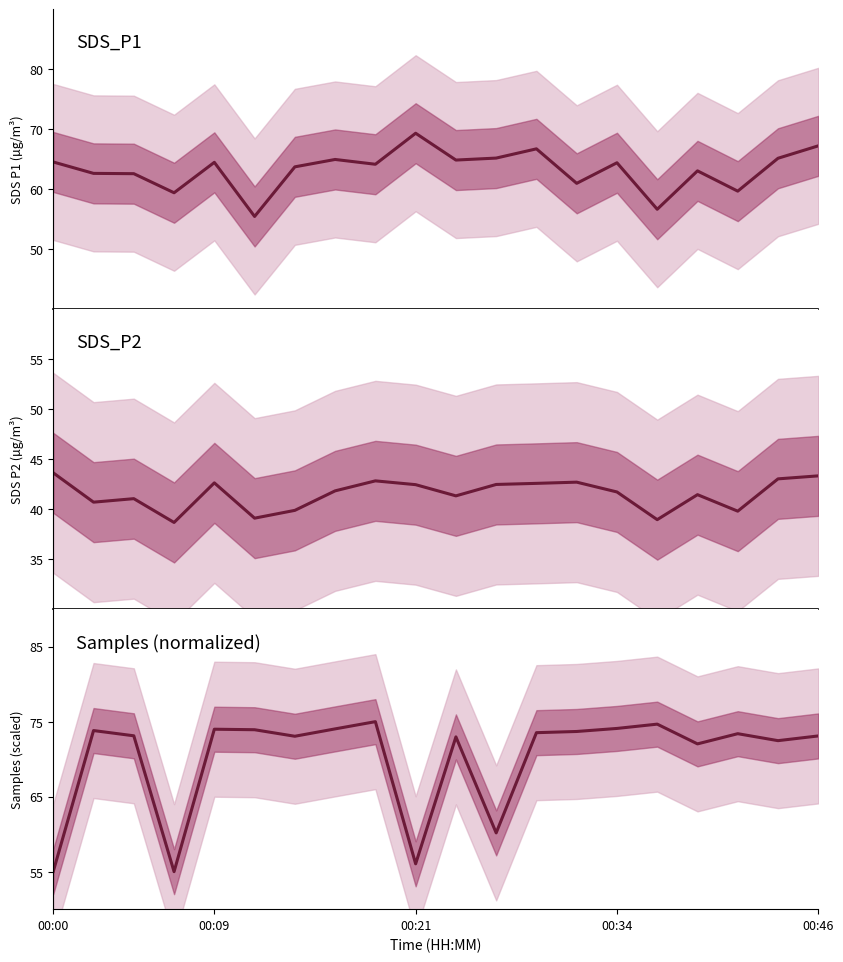

What are all the series names shown in the legend?

SDS_P1, SDS_P2, Samples